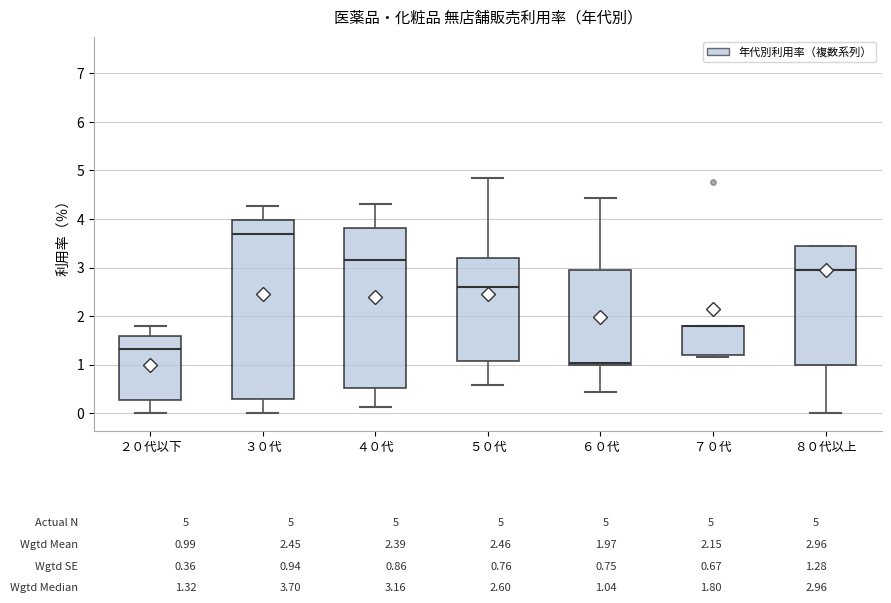

Comparing the boxes themselves (not the whiskers), which one is the tallest?

３０代